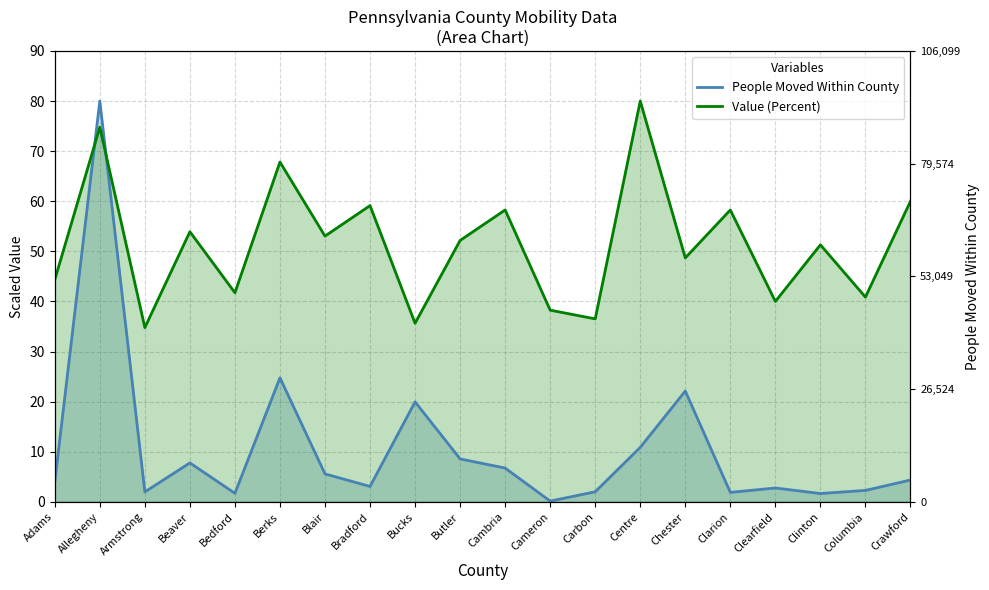

How many interior local valleys does the Value (Percent) series have?

8